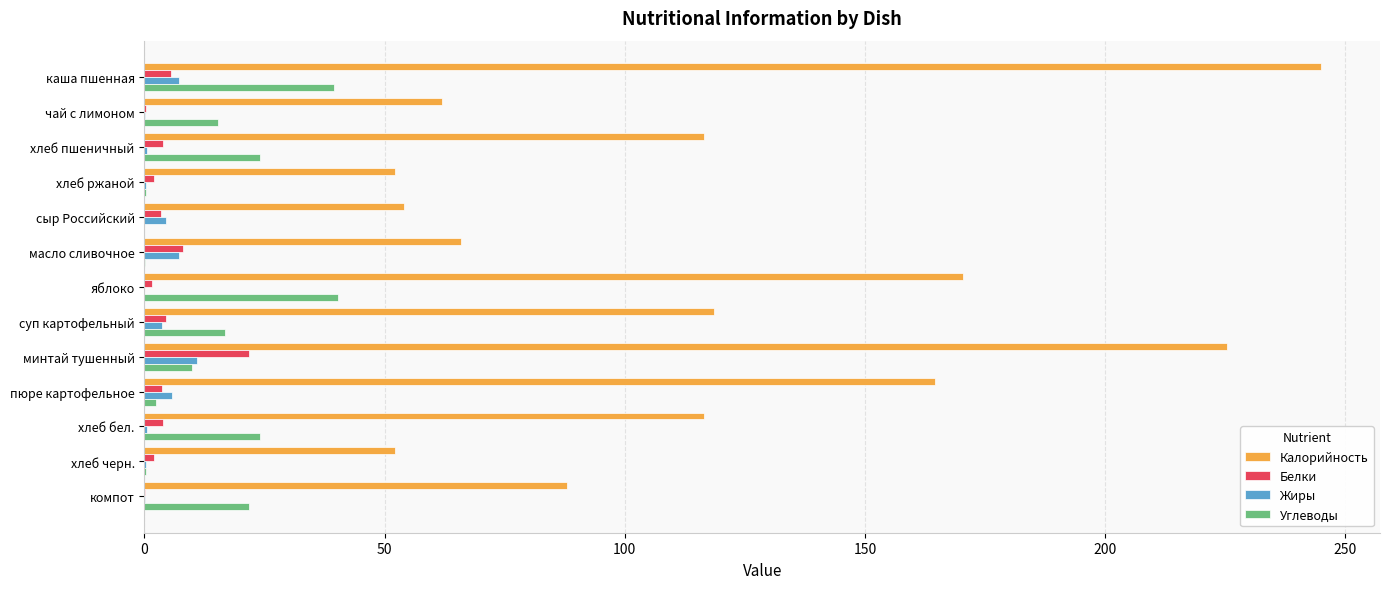

Which series has the largest range (max minus min)?

Калорийность